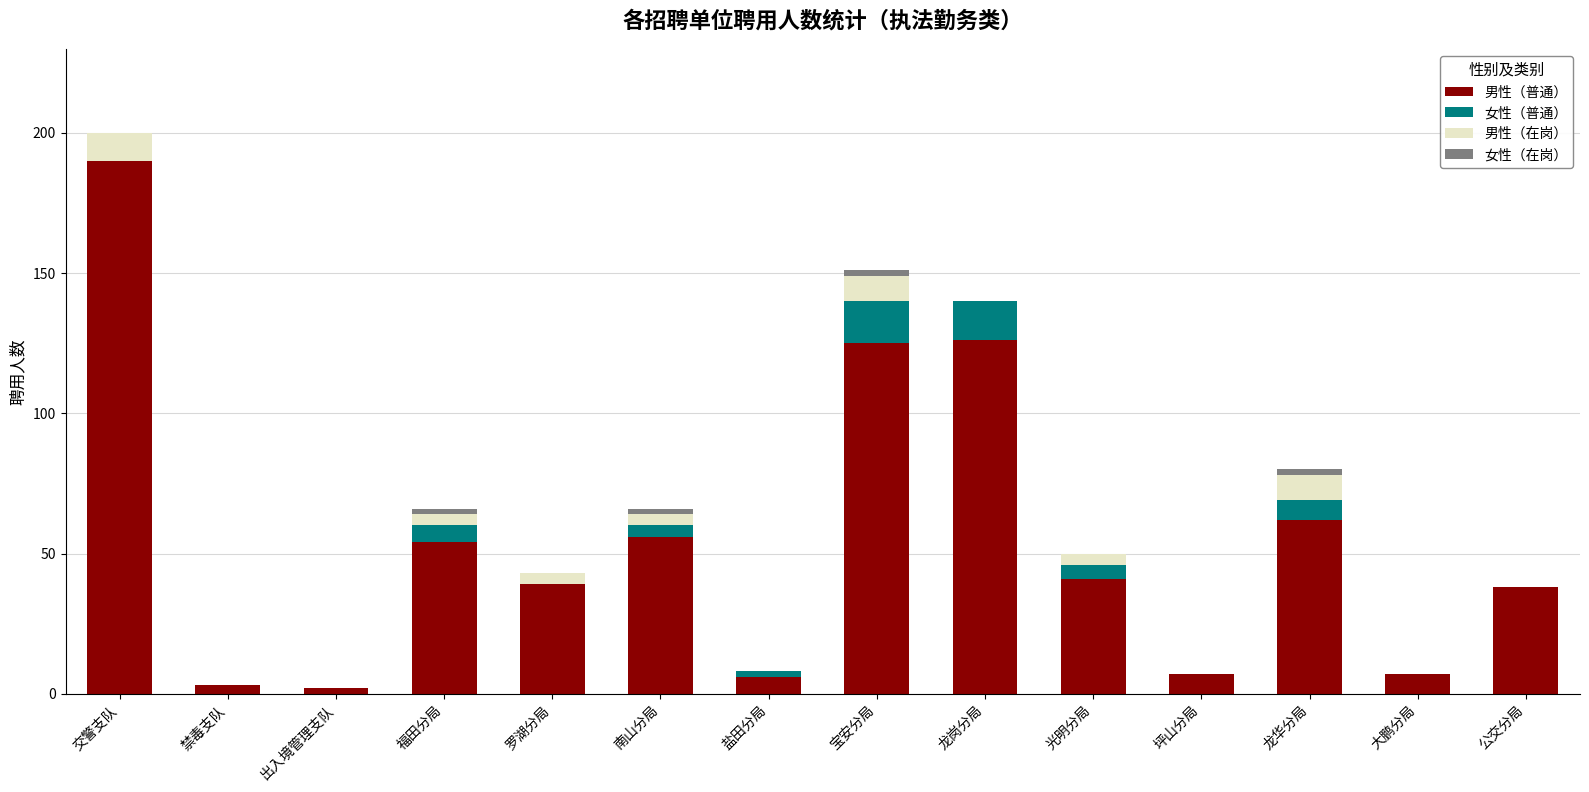

The value of 男性（普通） at 南山分局 is 15. True or false?

False